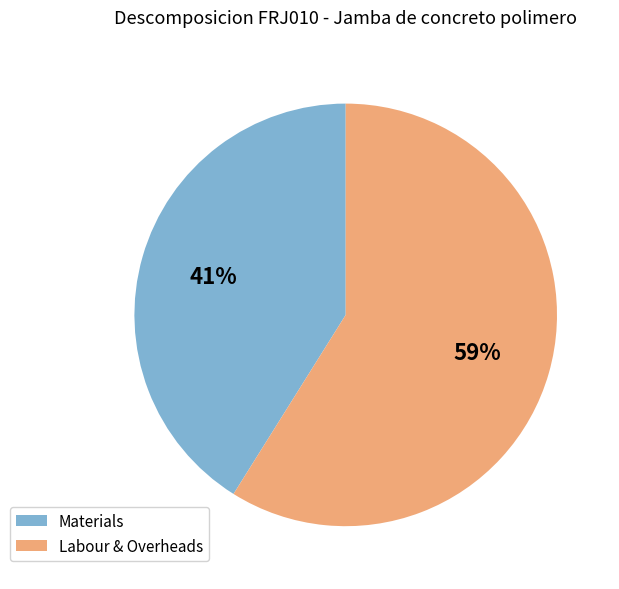

How many segments does this pie chart have?

2